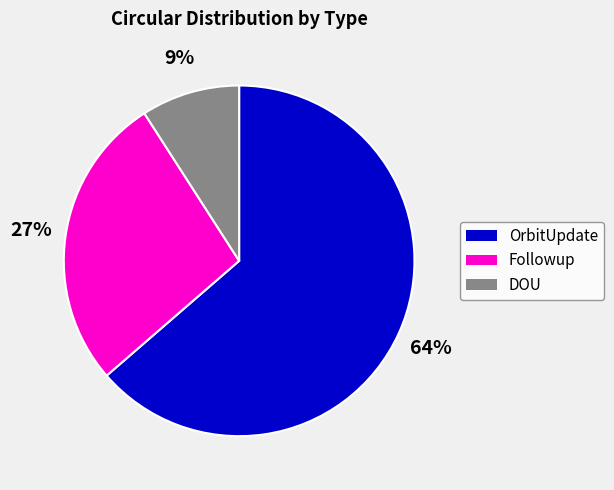

To the nearest percent, what is the average slice percentage?

33%